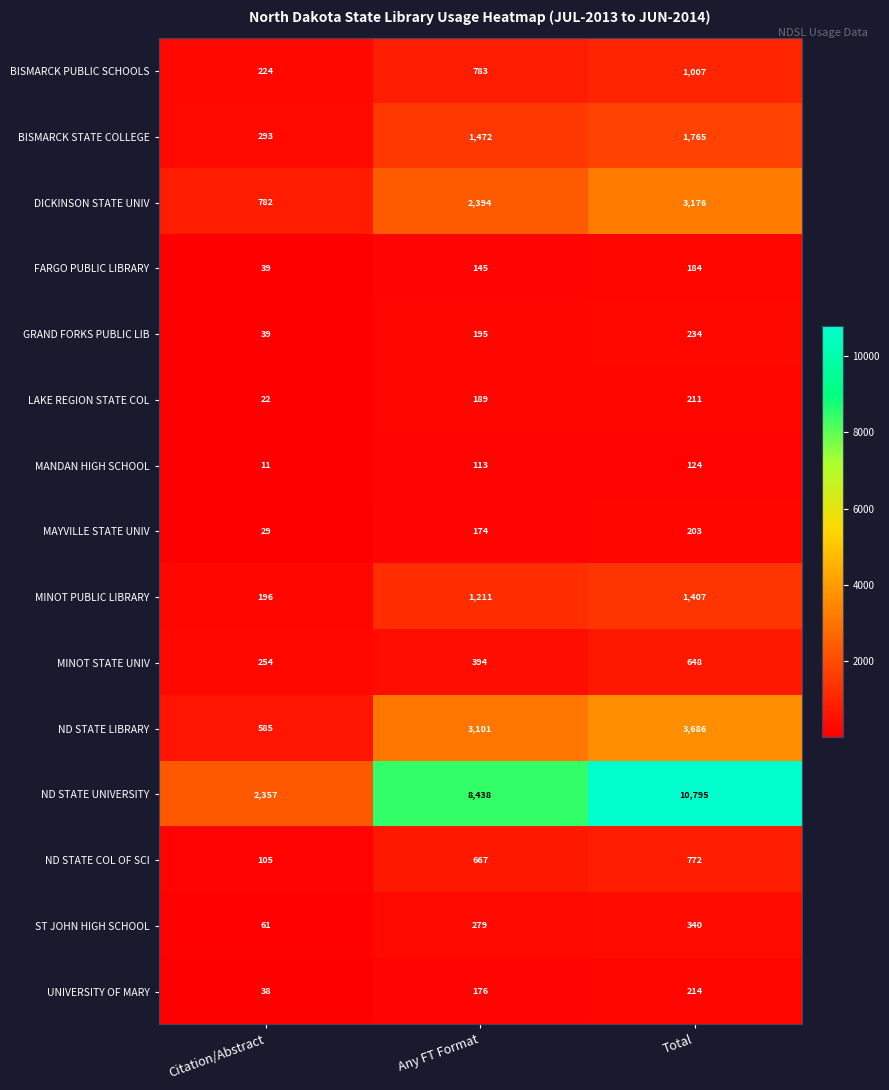

Between Citation/Abstract and Total, which series saw the biggest shift?

ND STATE UNIVERSITY